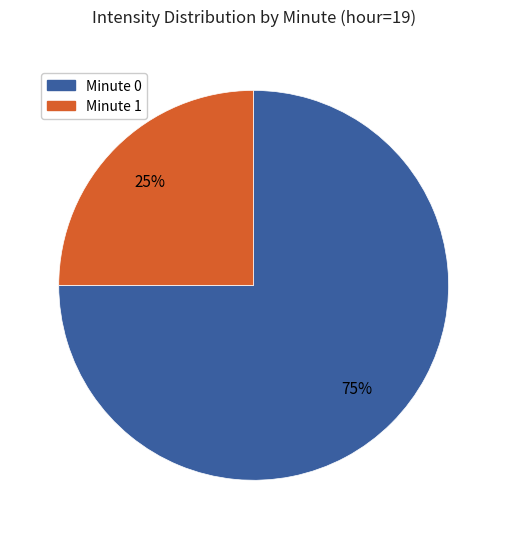

Is there a majority slice in this chart?

Yes